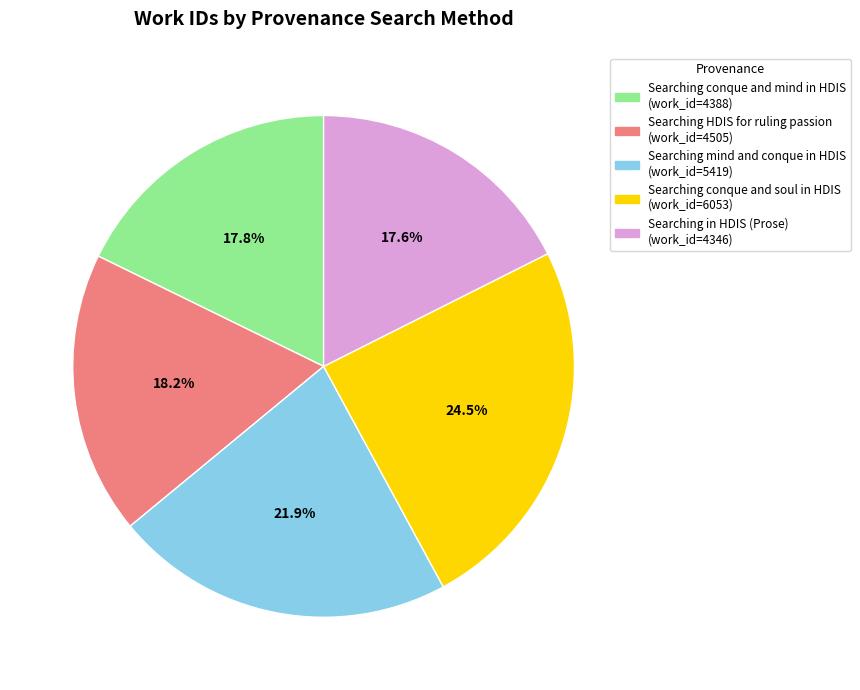

Count the number of slices in the pie.

5